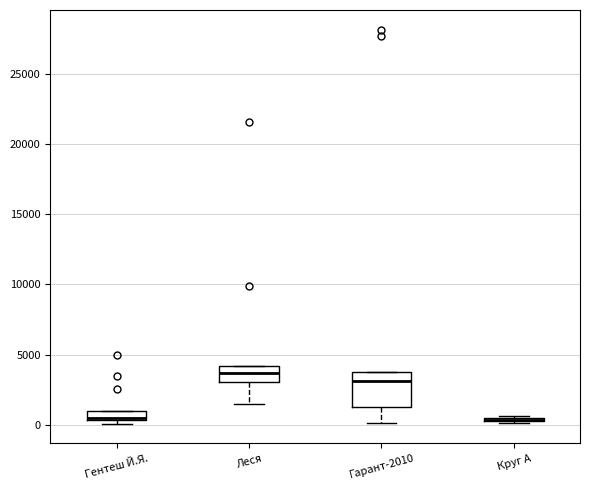

Which box is the tallest, from its lower edge to its upper edge?

Гарант-2010